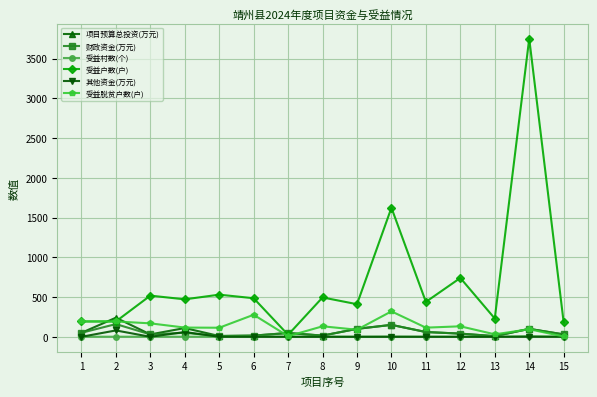

Where is the first local maximum for 财政资金(万元)?

2